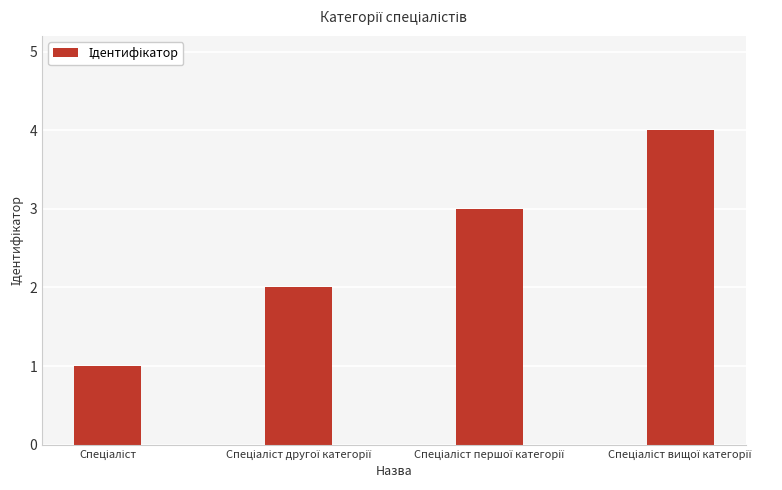

How many data points are less than 3?

2